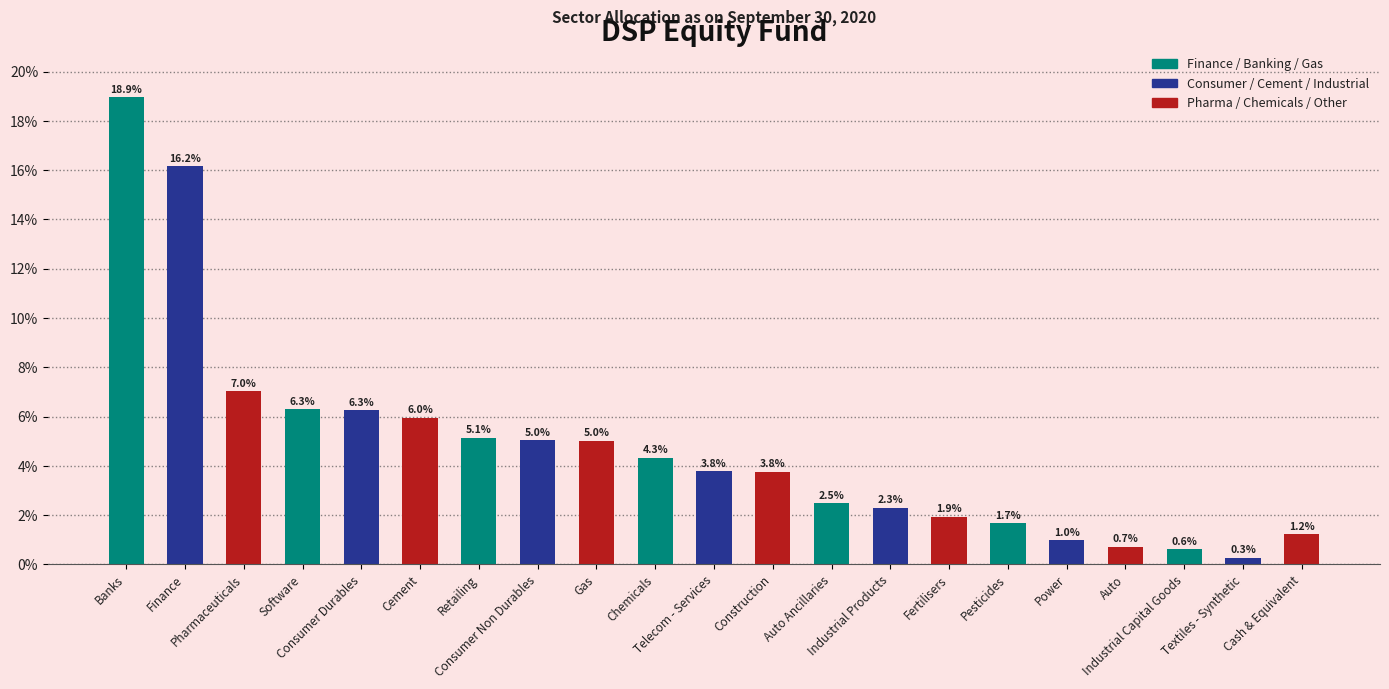

Reading left to right, what are all the values shown in this chart?

0.2	0.2	0.1	0.1	0.1	0.1	0.1	0.1	0.1	0.0	0.0	0.0	0.0	0.0	0.0	0.0	0.0	0.0	0.0	0.0	0.0